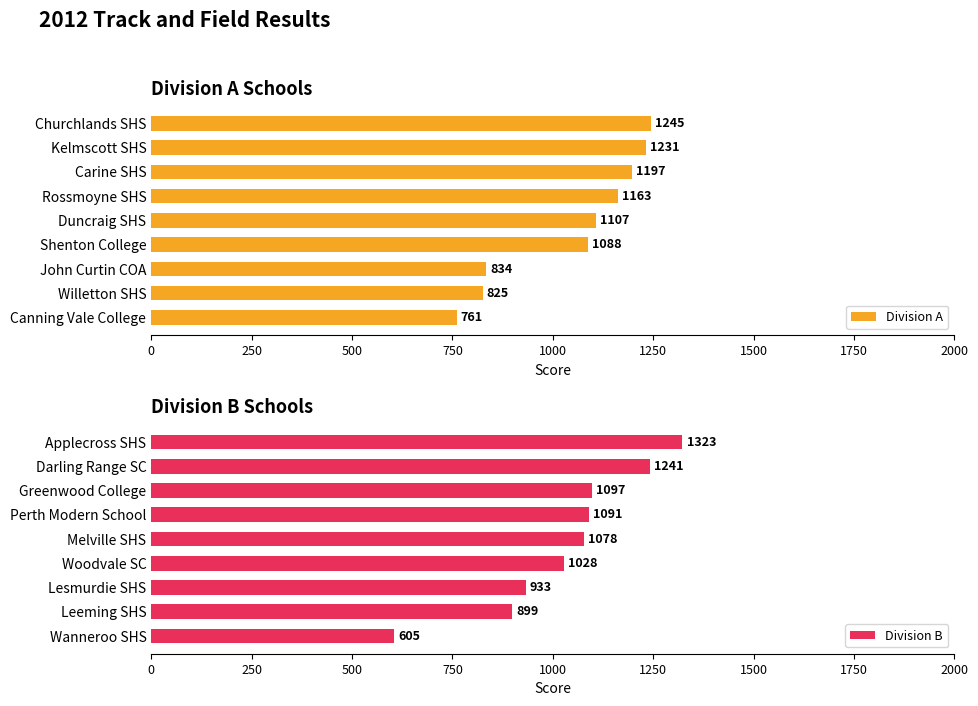

The value of Division A at Churchlands SHS is 609. True or false?

False